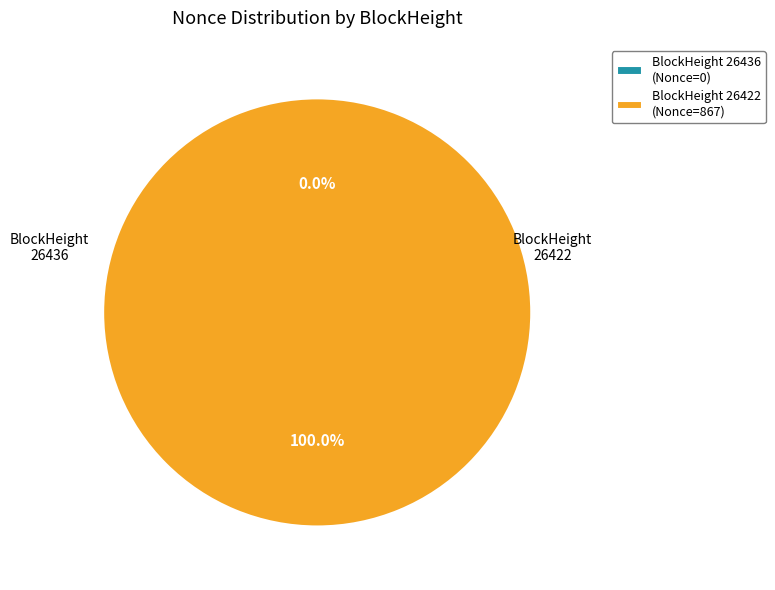

Count the number of slices in the pie.

2